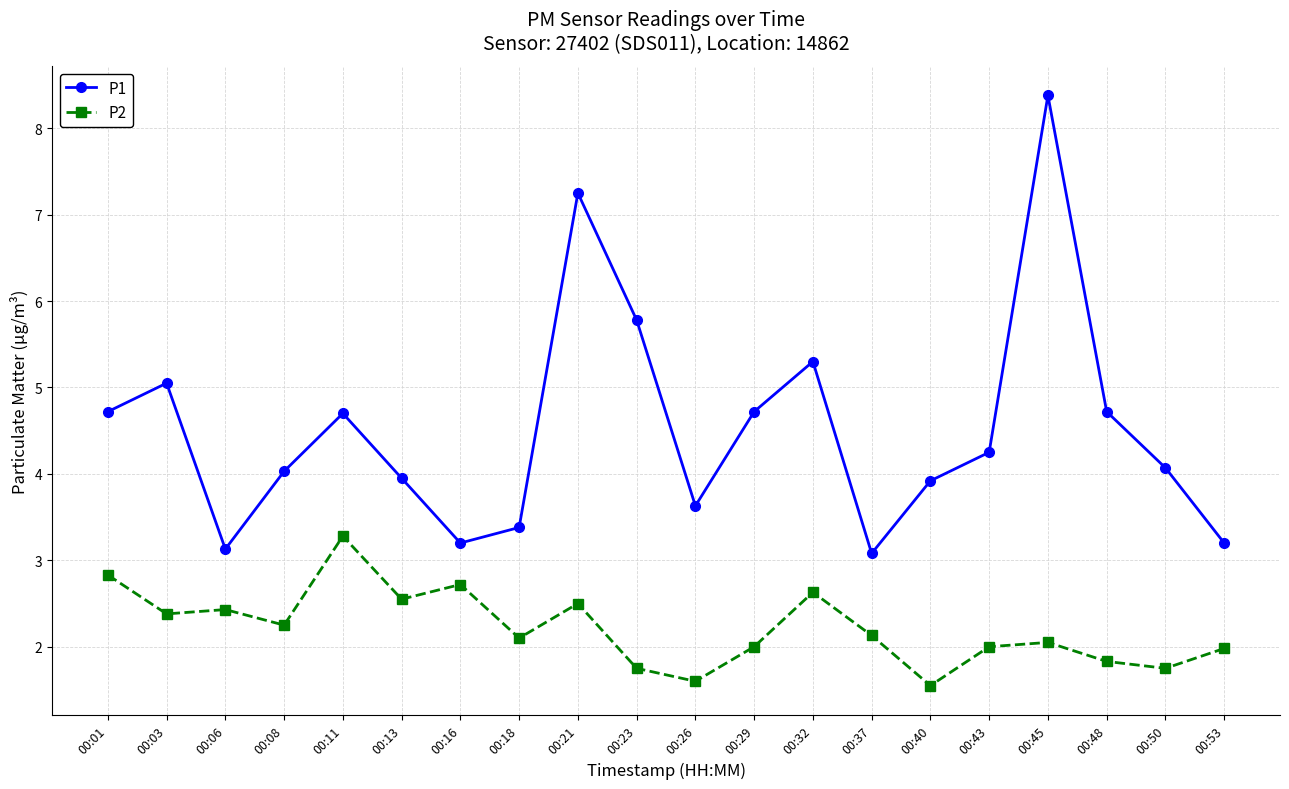

The value of P1 at 00:43 is 6.3. True or false?

False